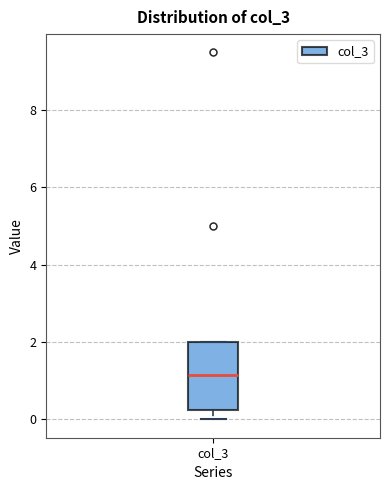

Transcribe this box plot: give where the median line is, the range the box spans, and where the two whiskers end, as read against the y-axis. The values are not printed on the chart, so give them approximately, as read against the axis.

median 1.2, box 0.2 to 2.0, whiskers 0.0 to 2.0